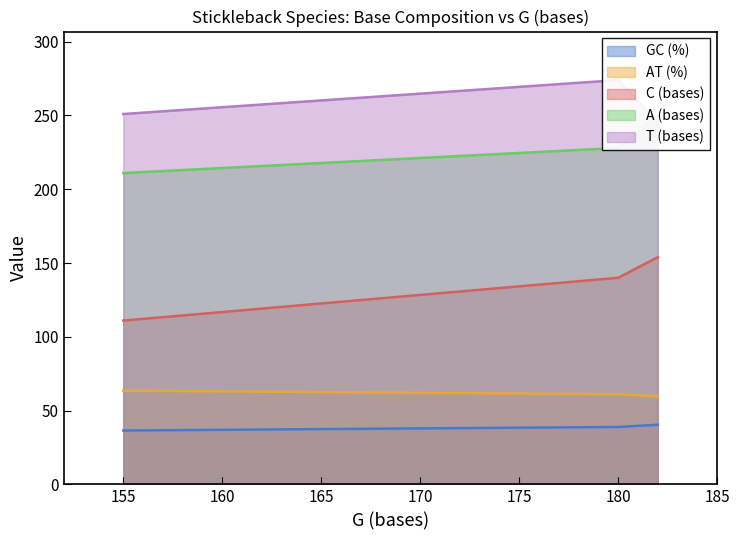

Where is C (bases) nearest to the value 132?

180